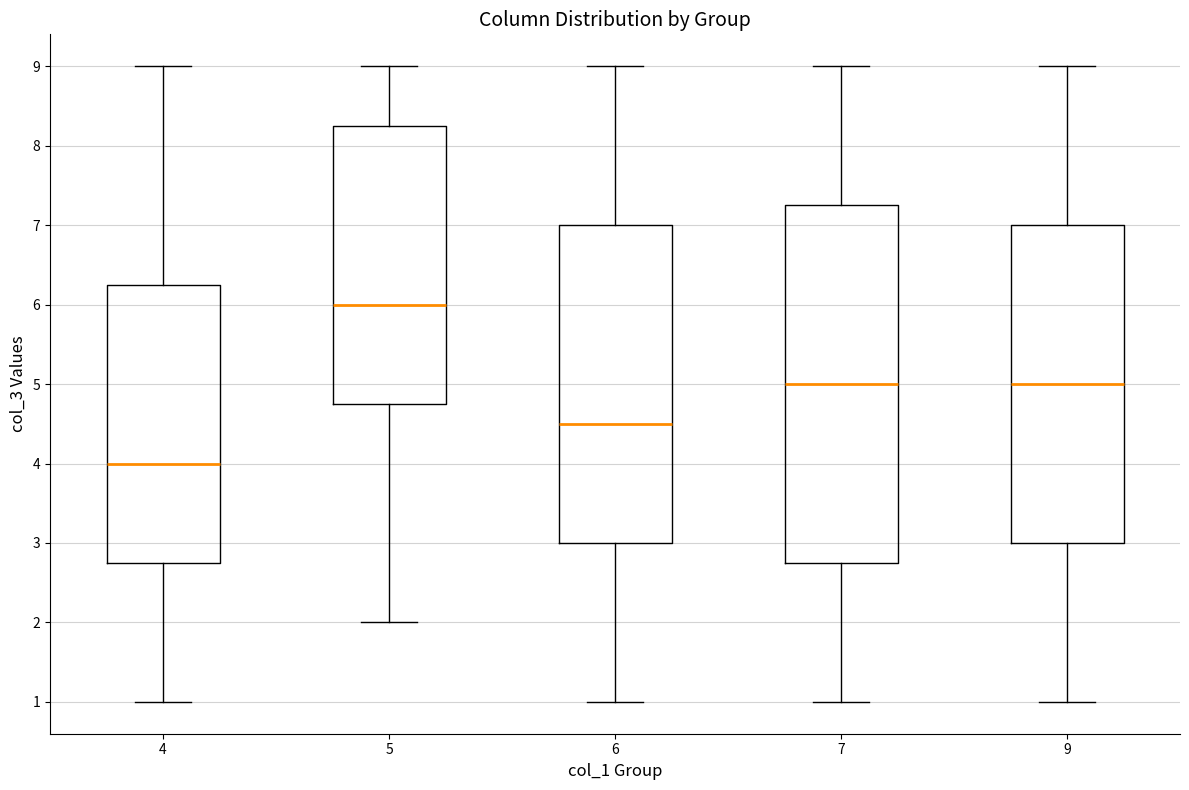

Which box is the tallest, from its lower edge to its upper edge?

7